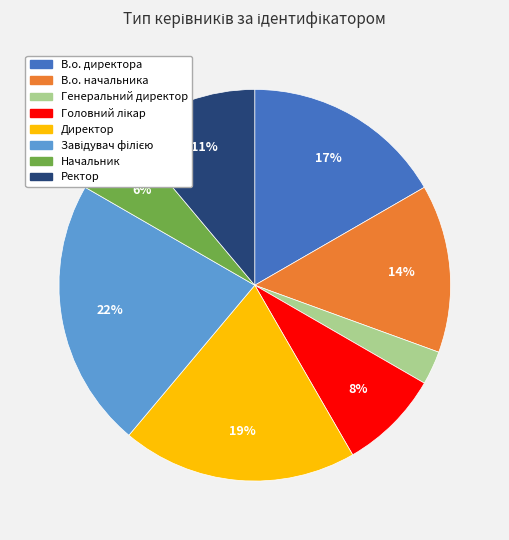

Do В.о. начальника and Генеральний директор together represent more than half of the pie?

No